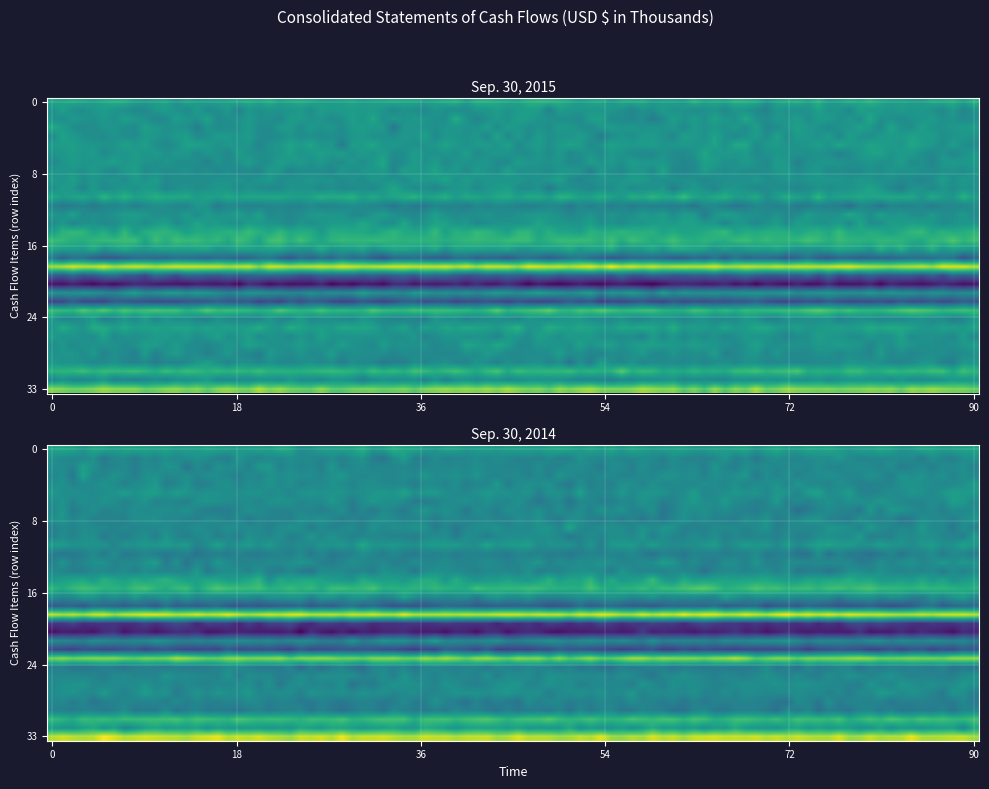

At how many categories does at least one series exceed 113284?

2